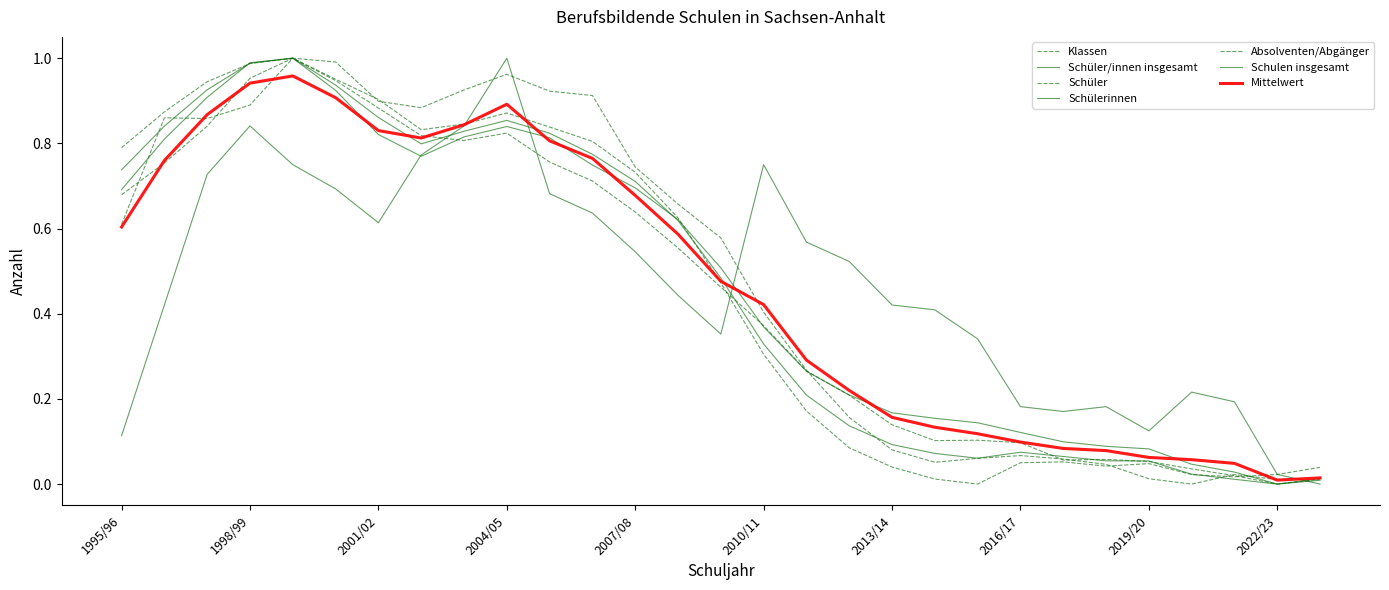

How many categories are shown in the chart?

29